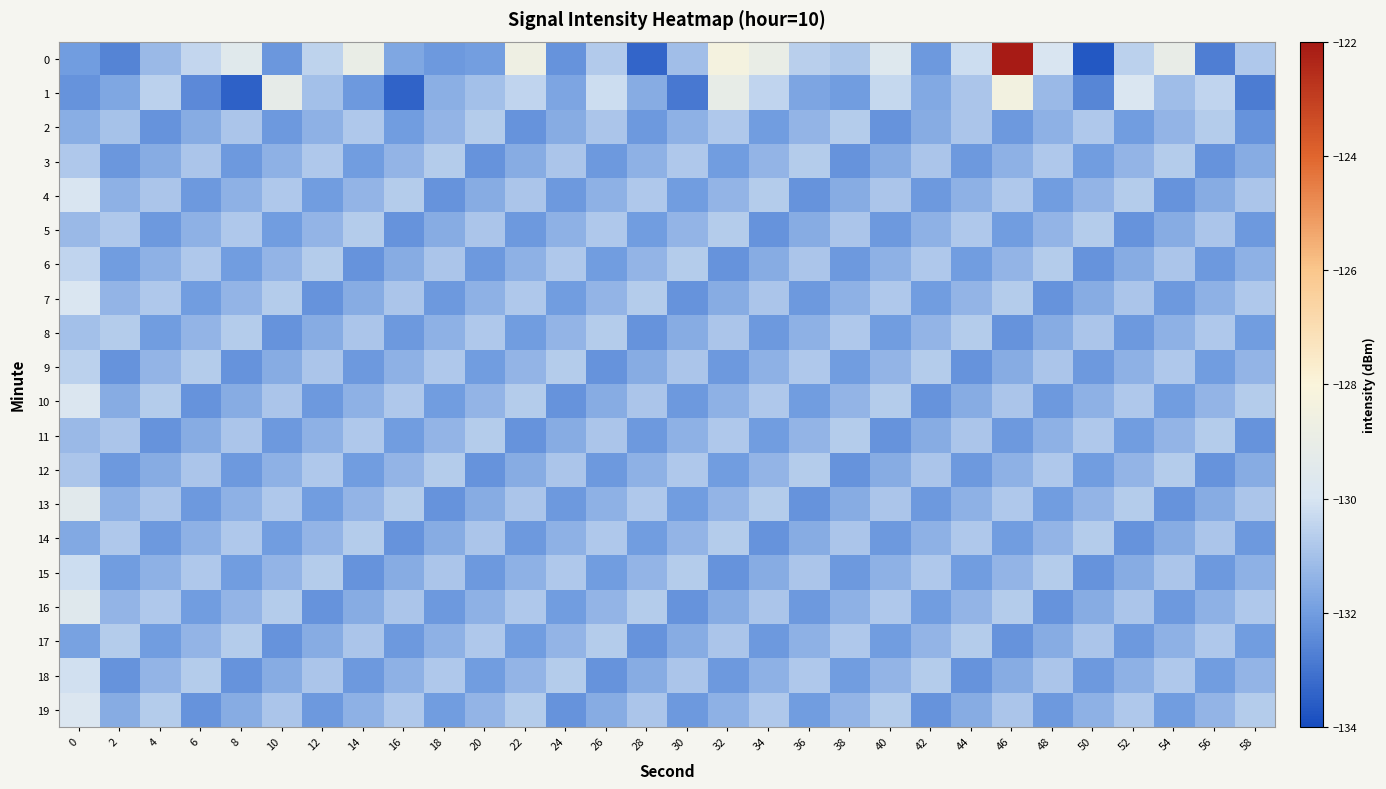

Count the number of categories in the chart.

30